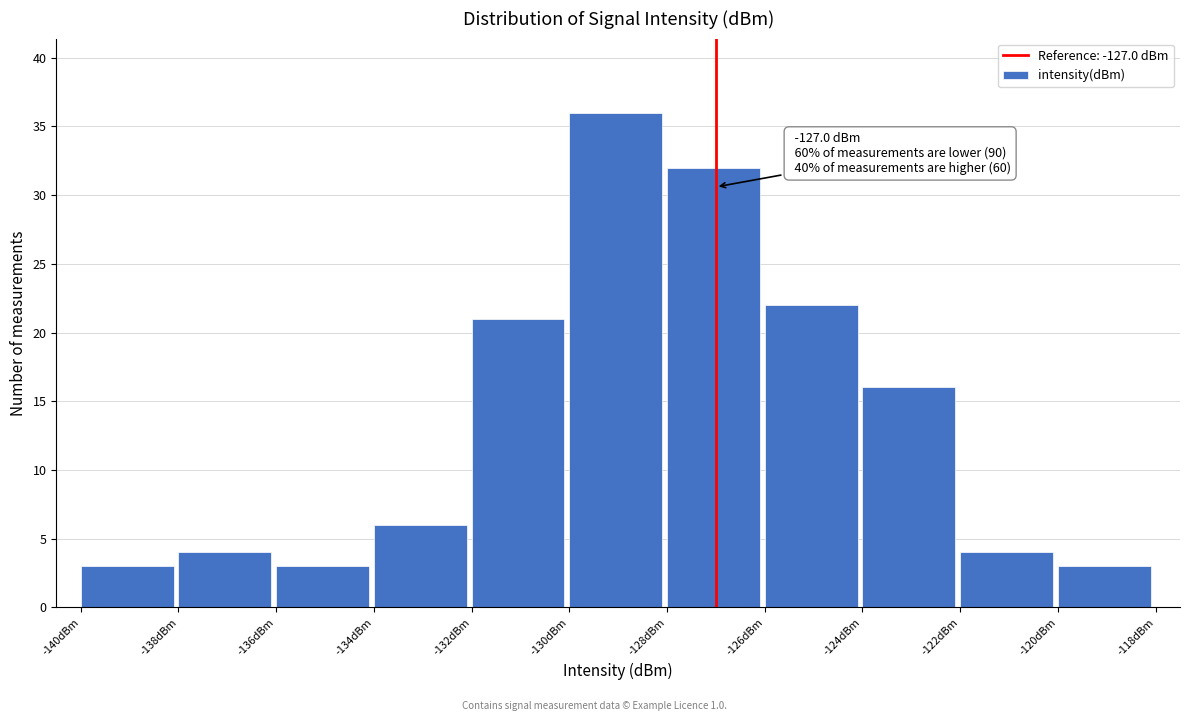

Over which range of the x-axis is the bar tallest?

-130 to -128